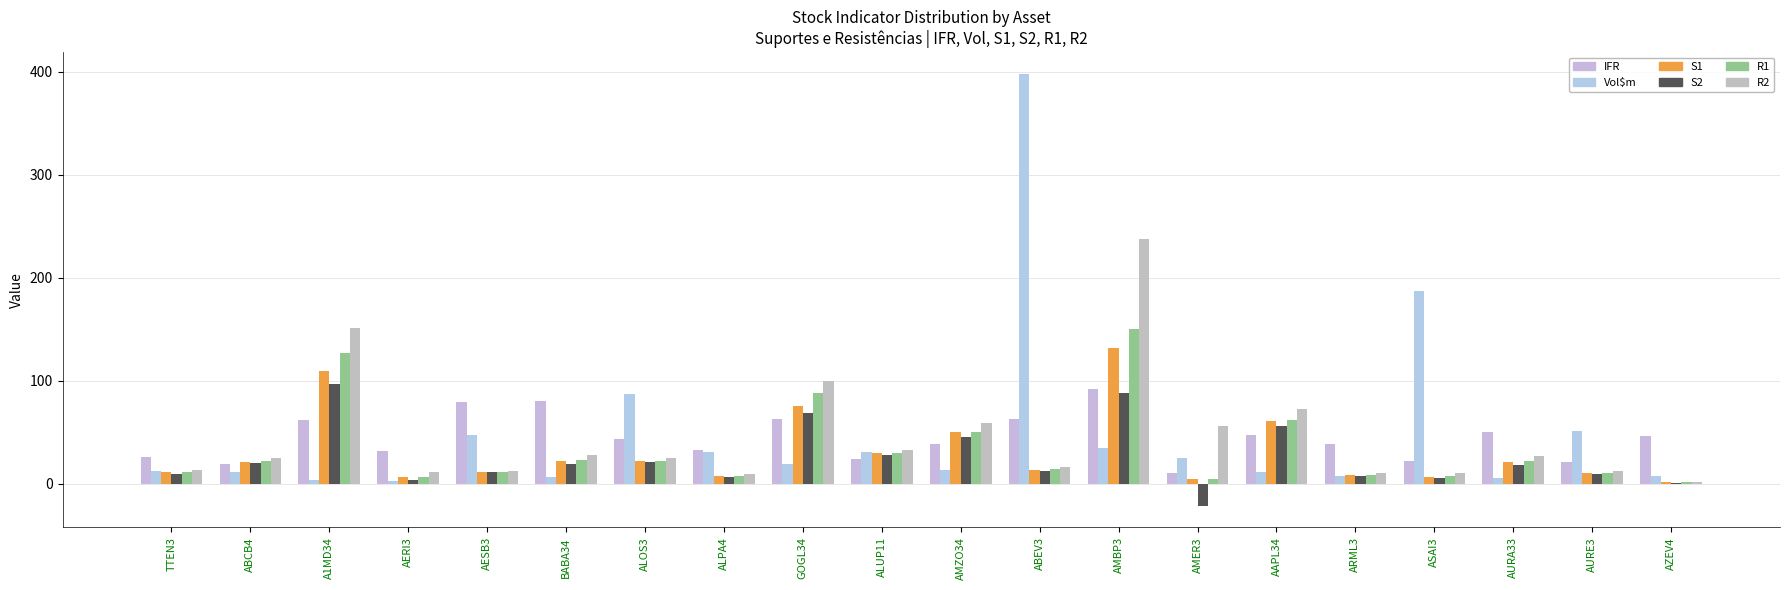

Which series has the widest spread of values?

Vol$m